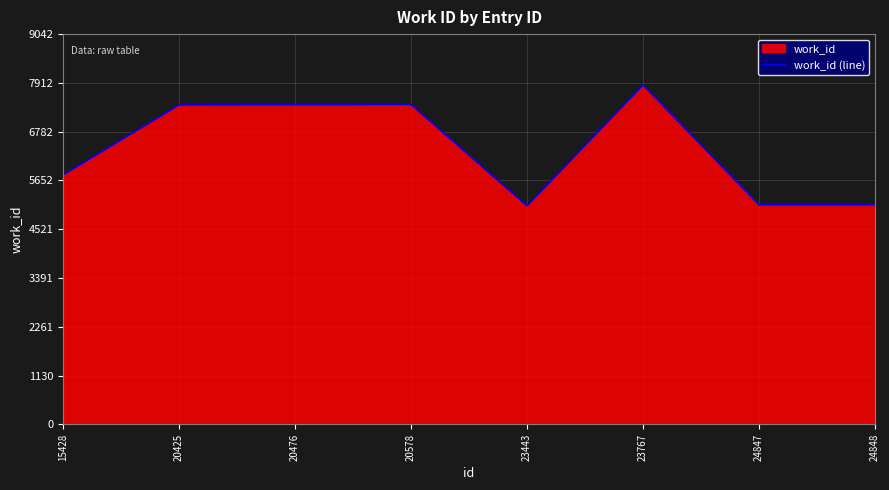

List the labels in order of value, smallest first.

23443, 24847, 24848, 15428, 20425, 20476, 20578, 23767